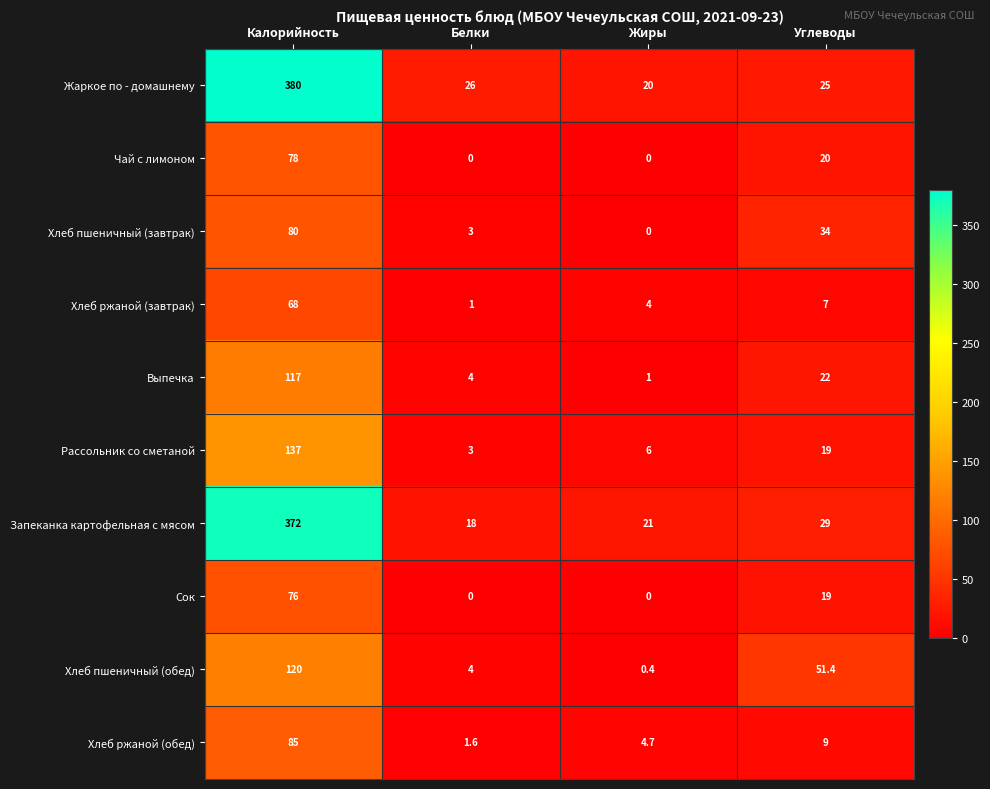

Is it true that Жаркое по - домашнему equals 183.1 at Калорийность?

False